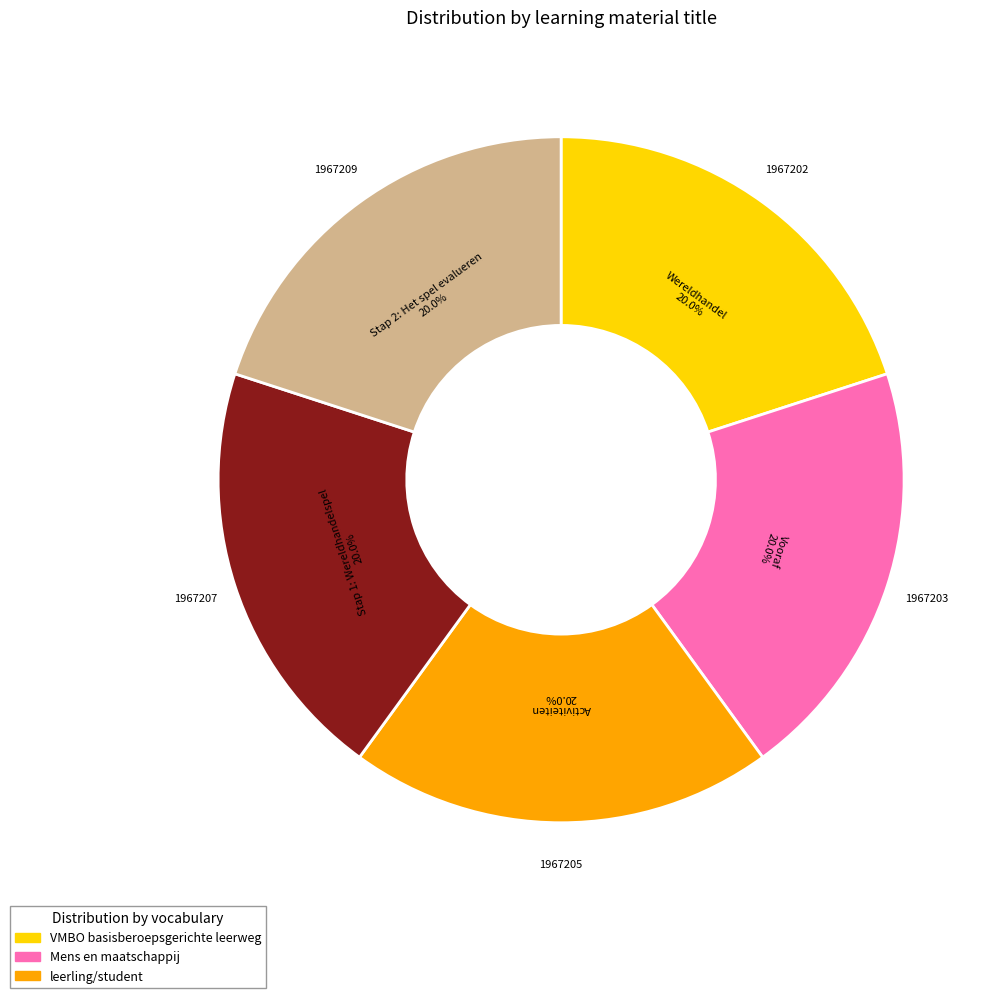

Is there a majority slice in this chart?

No